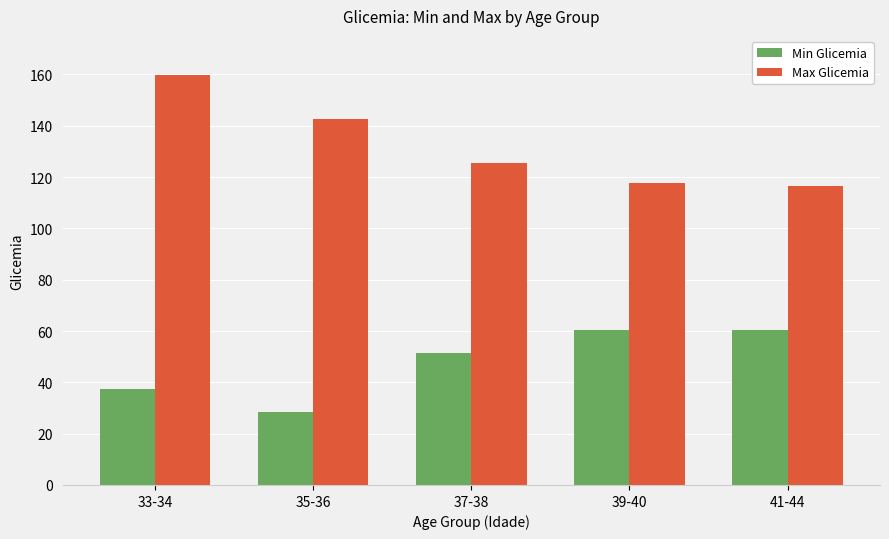

What is the value of the Min Glicemia bar at the 2nd from the left?

28.4